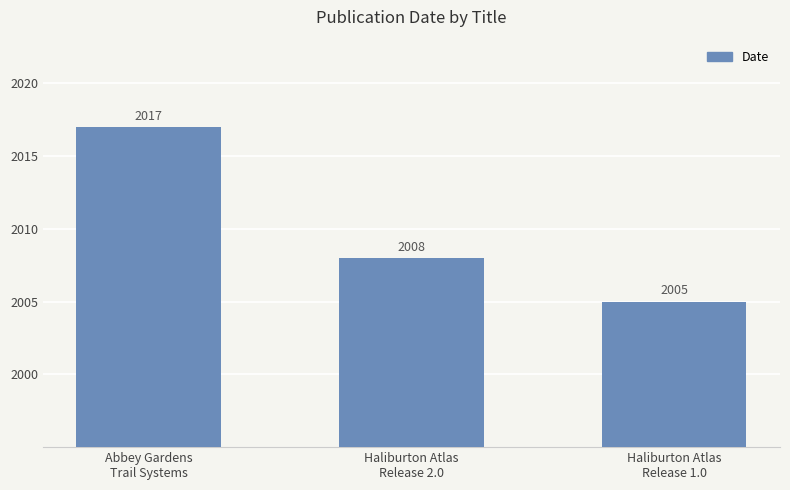

Does the chart contain any negative values?

No